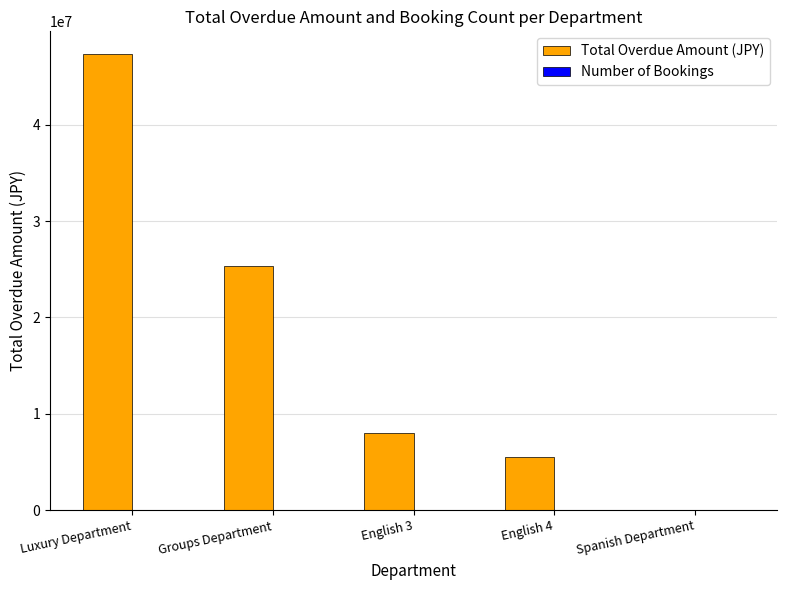

Which series has the largest total across all categories?

Total Overdue Amount (JPY)